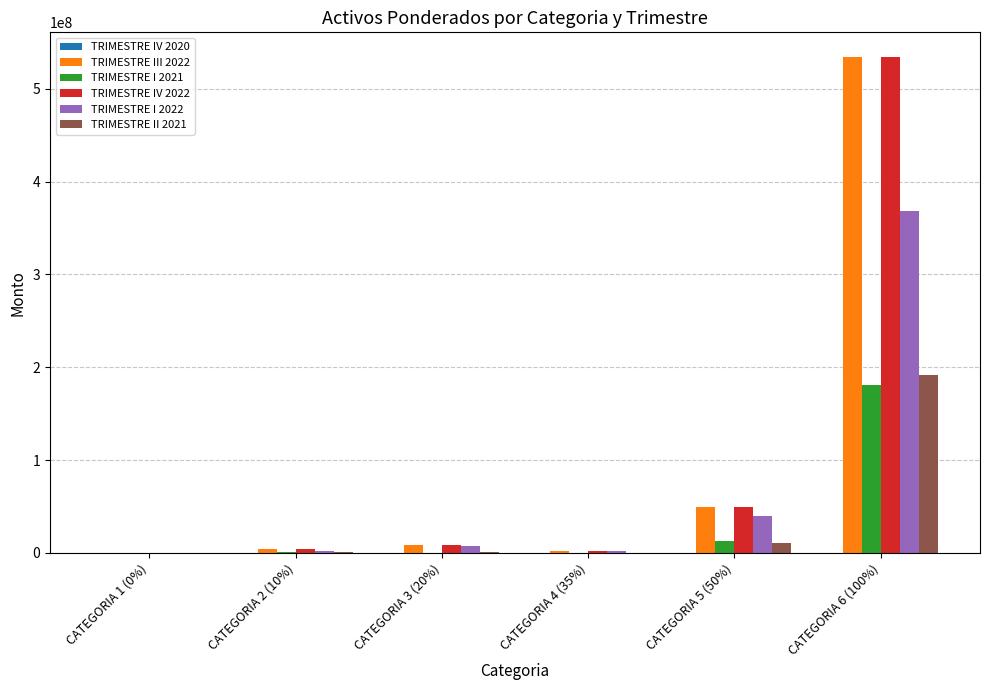

At which label does TRIMESTRE I 2022 reach its peak?

CATEGORIA 6 (100%)